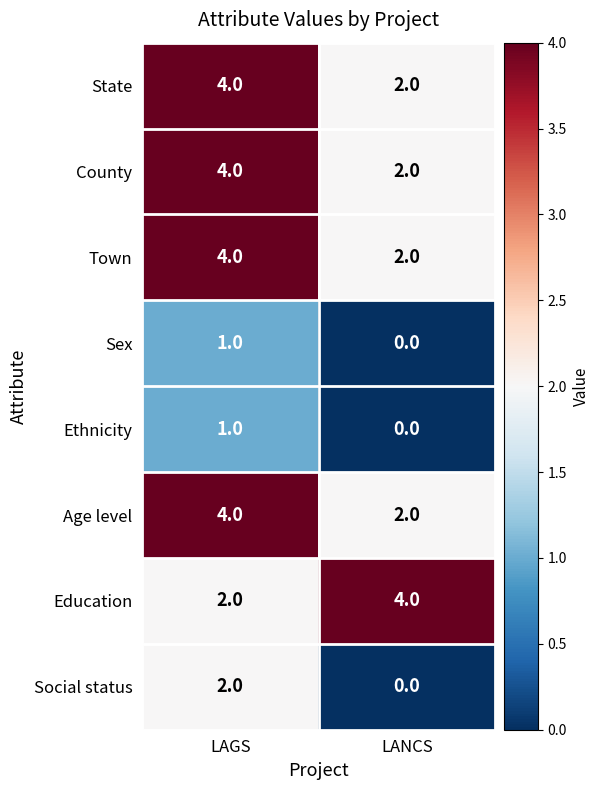

What is the average value of the Education series?

3